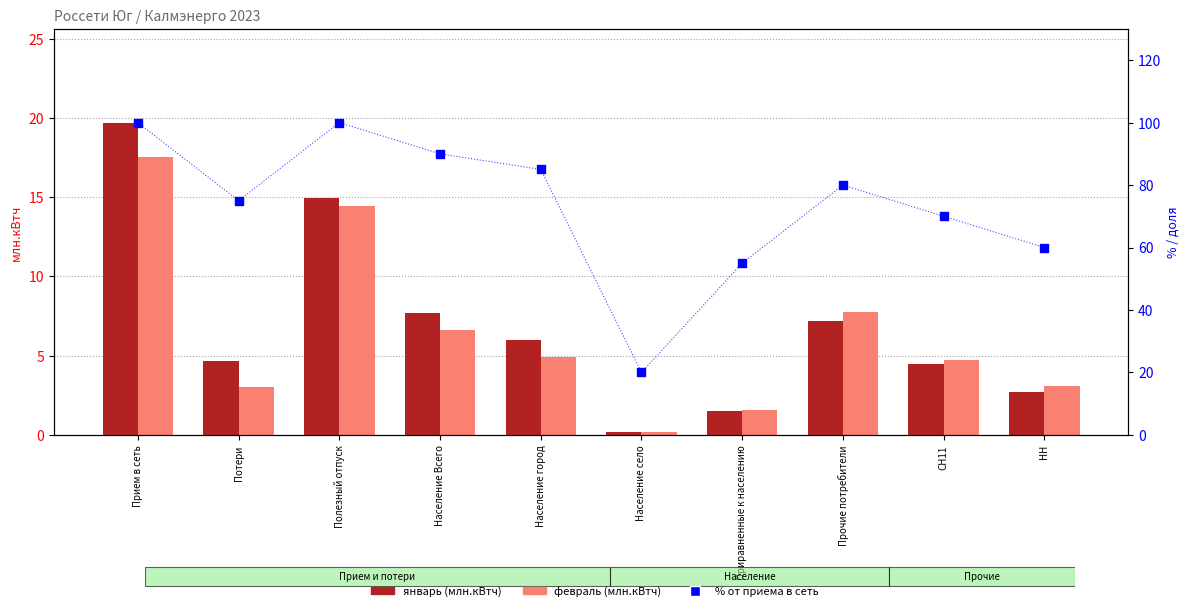

What is the total value across all series at СН11?

79.2